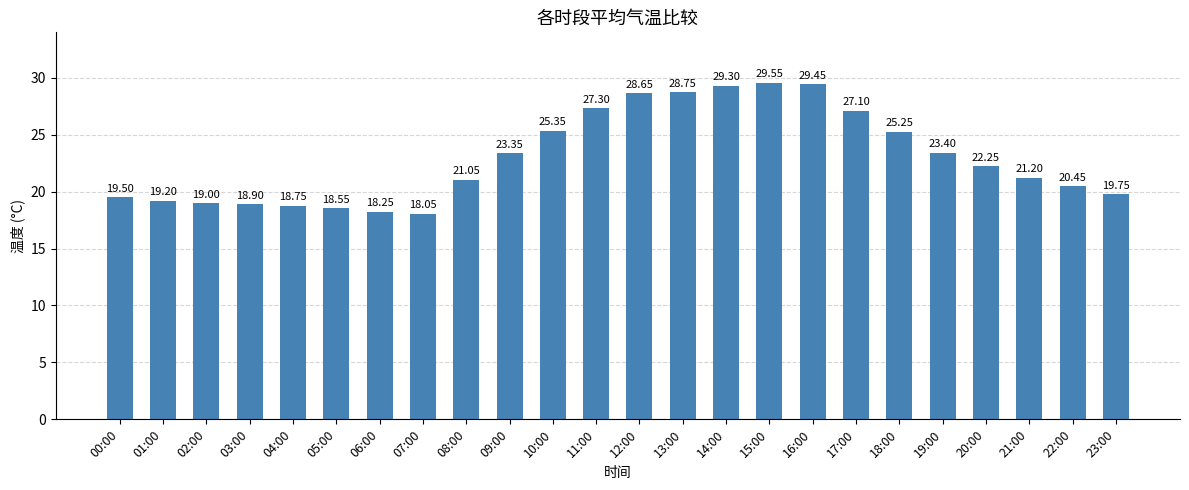

How many values are below 22?

12